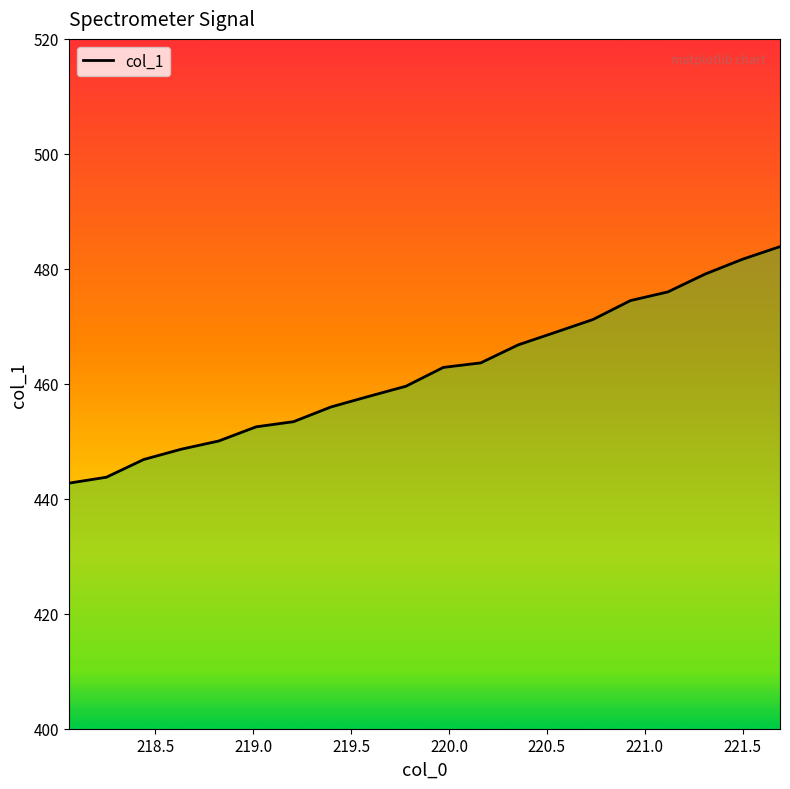

What is the maximum value shown in the chart?

483.9